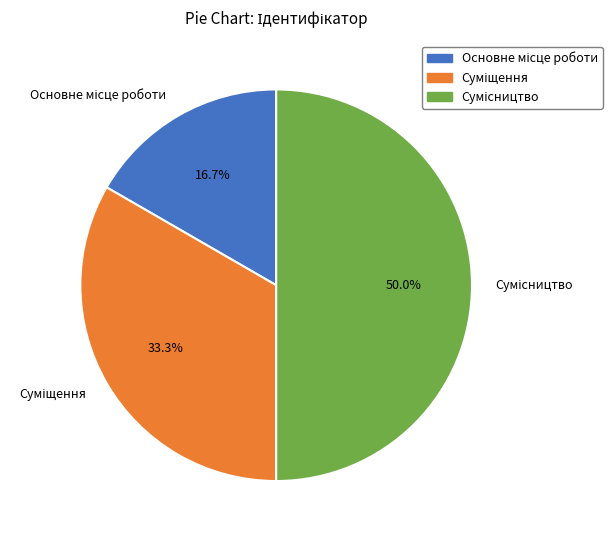

To the nearest percent, what percentage of the pie is Основне місце роботи?

17%